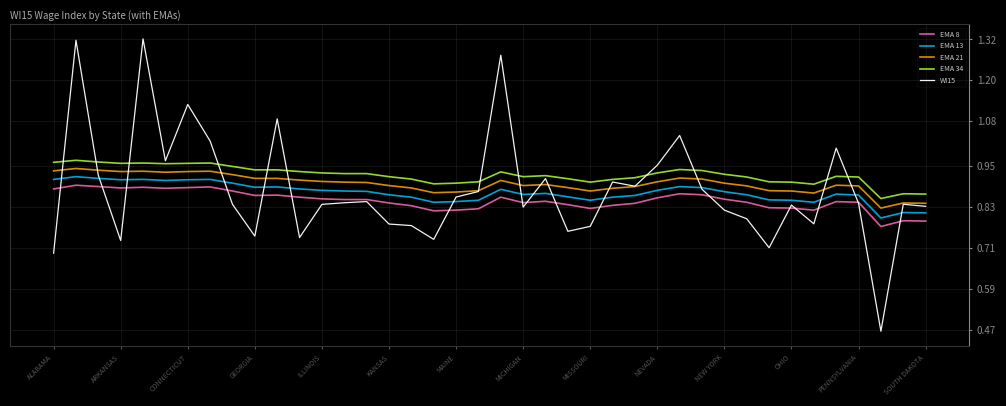

True or false: EMA 34 and EMA 13 intersect in this chart.

False